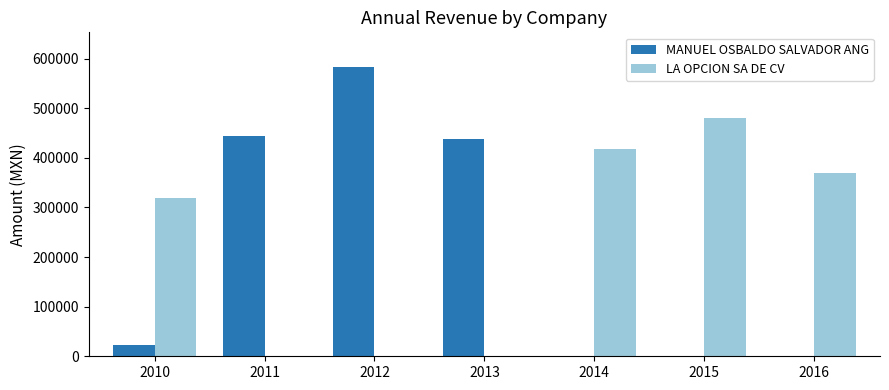

The value of MANUEL OSBALDO SALVADOR ANG at 2011 is 211236. True or false?

False